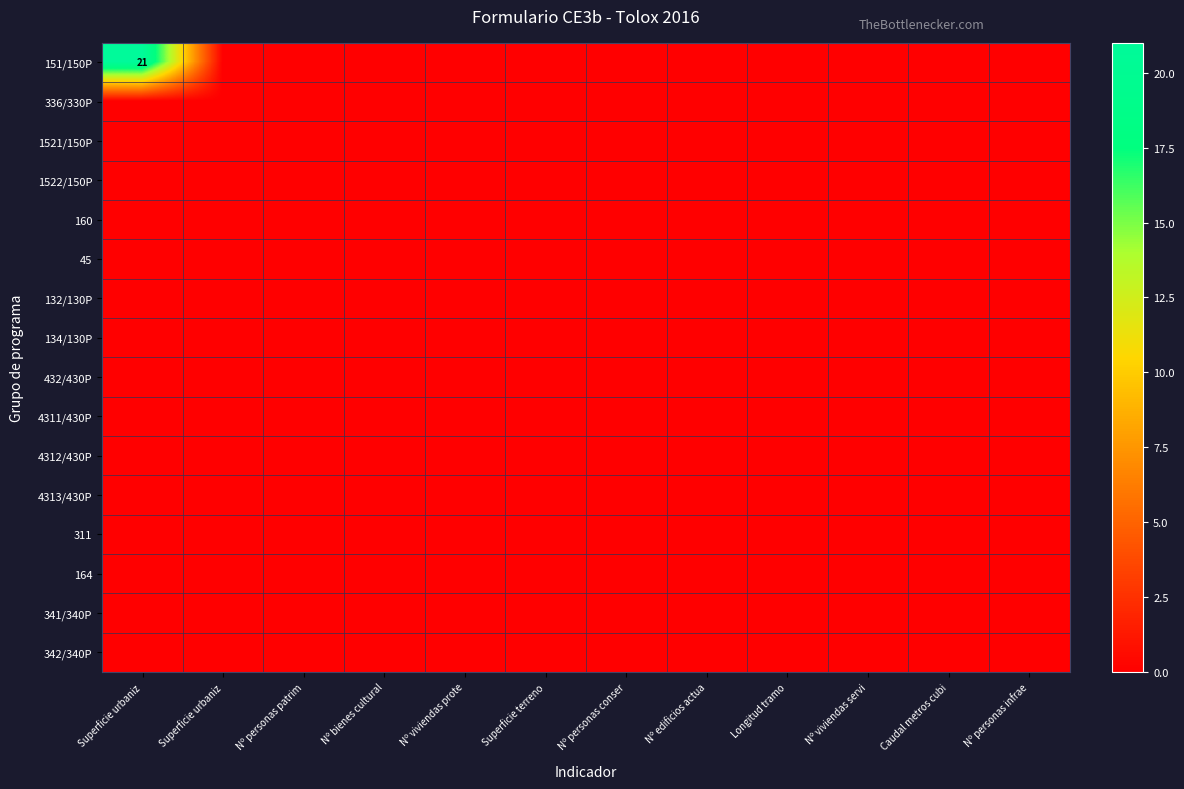

Which category has the lowest value across all series?

Superficie urbaniz